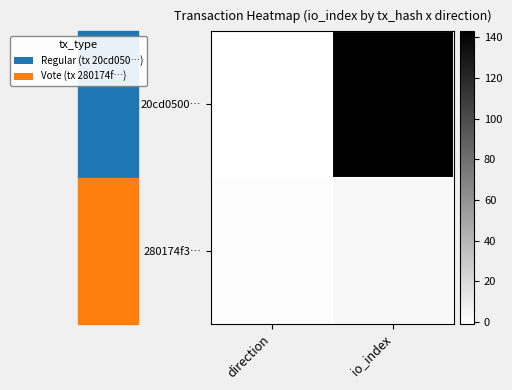

What is the smallest value displayed?

-1